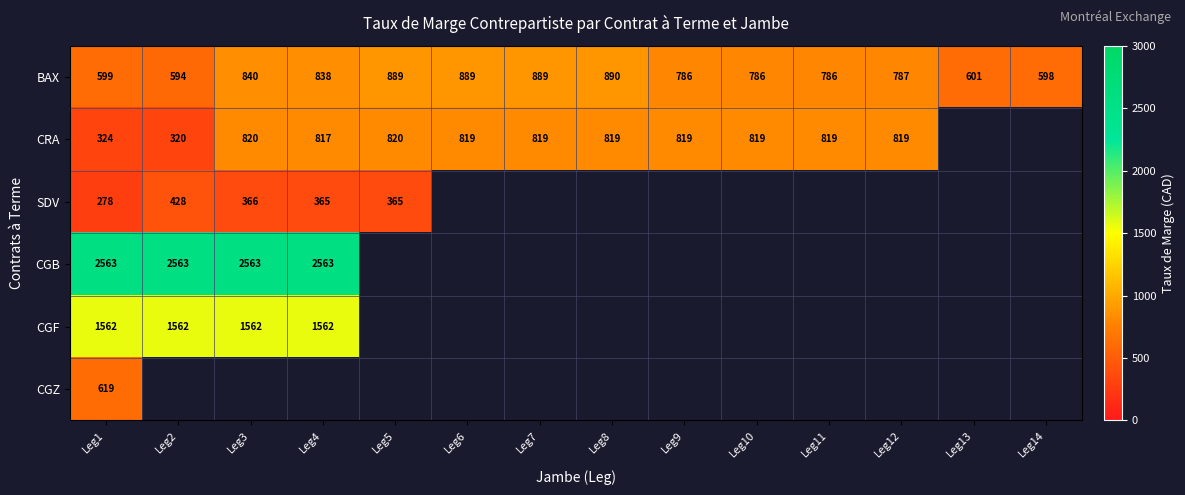

At which category does the chart reach its peak across all series?

Leg1